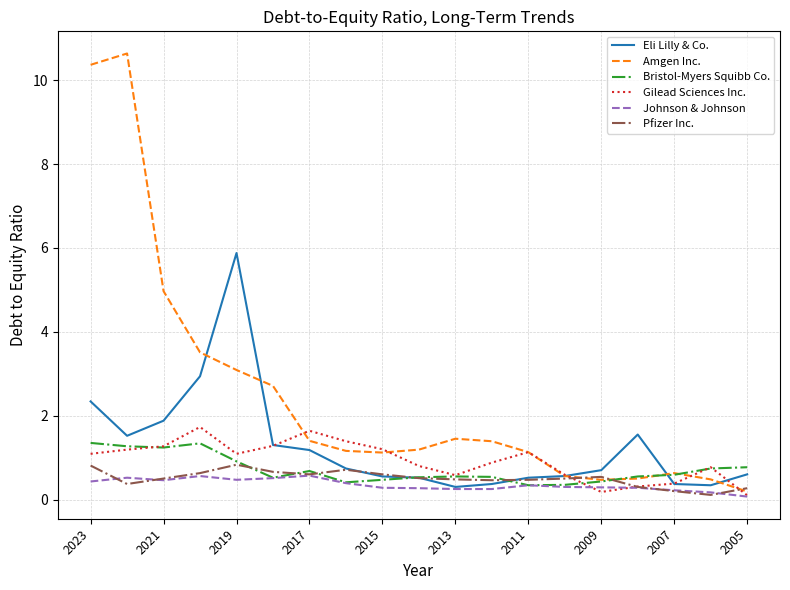

Count the number of data series in this chart.

6